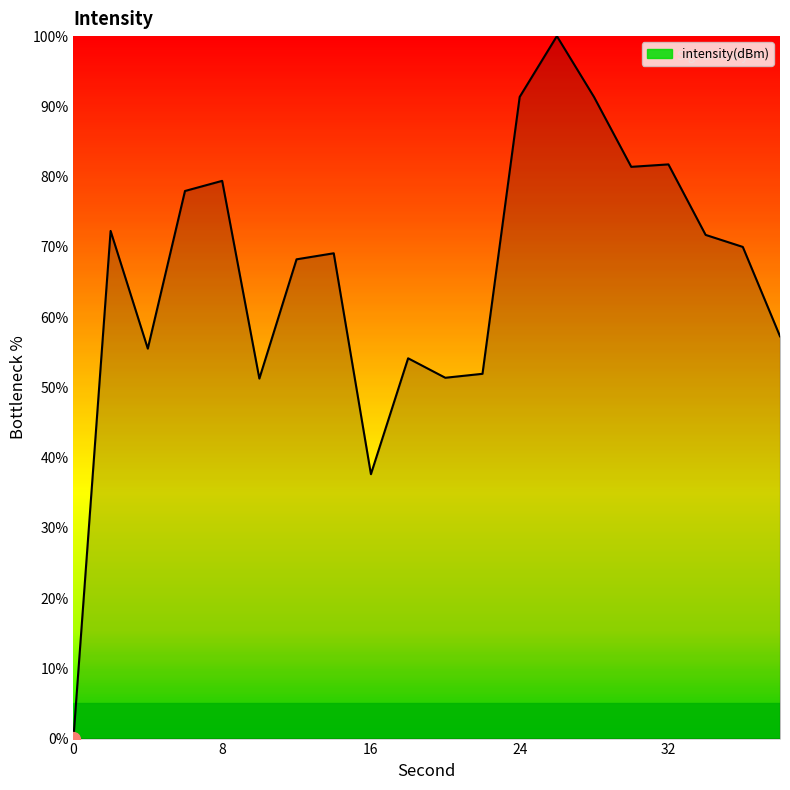

What is the greatest value displayed?

100.0